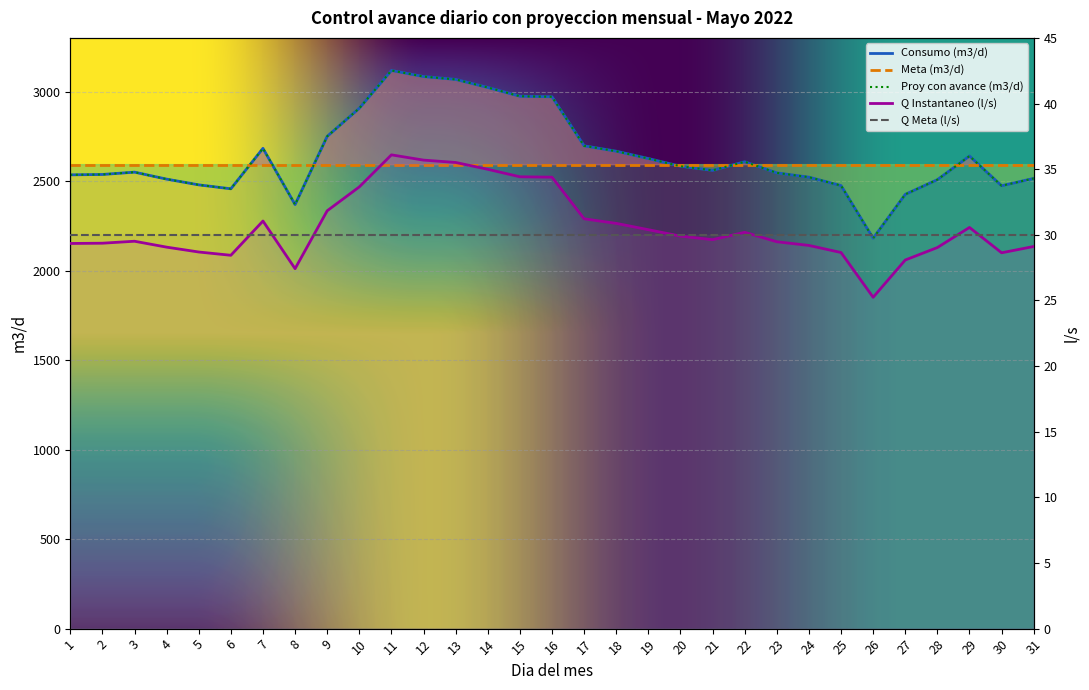

Reading right to left, list all the values displayed in this chart.

Consumo (m3/d): 31=2515.0	30=2474.0	29=2640.0	28=2508.0	27=2426.0	26=2181.0	25=2475.0	24=2522.0	23=2546.0	22=2608.0	21=2560.0	20=2583.0	19=2626.0	18=2667.0	17=2697.0	16=2971.0	15=2974.0	14=3023.0	13=3068.0	12=3084.0	11=3118.0	10=2907.0	9=2750.0	8=2369.0	7=2683.0	6=2457.0	5=2479.0	4=2511.0	3=2550.0	2=2537.0	1=2535.0
Proy con avance (m3/d): 31=2515.0	30=2474.0	29=2640.0	28=2508.0	27=2426.0	26=2181.0	25=2475.0	24=2522.0	23=2546.0	22=2608.0	21=2560.0	20=2583.0	19=2626.0	18=2667.0	17=2697.0	16=2971.0	15=2974.0	14=3023.0	13=3068.0	12=3084.0	11=3118.0	10=2907.0	9=2750.0	8=2369.0	7=2683.0	6=2457.0	5=2479.0	4=2511.0	3=2550.0	2=2537.0	1=2535.0
Q Instantaneo (l/s): 31=29.1	30=28.6	29=30.6	28=29.0	27=28.1	26=25.2	25=28.6	24=29.2	23=29.5	22=30.2	21=29.6	20=29.9	19=30.4	18=30.9	17=31.2	16=34.4	15=34.4	14=35.0	13=35.5	12=35.7	11=36.1	10=33.6	9=31.8	8=27.4	7=31.1	6=28.4	5=28.7	4=29.1	3=29.5	2=29.4	1=29.3